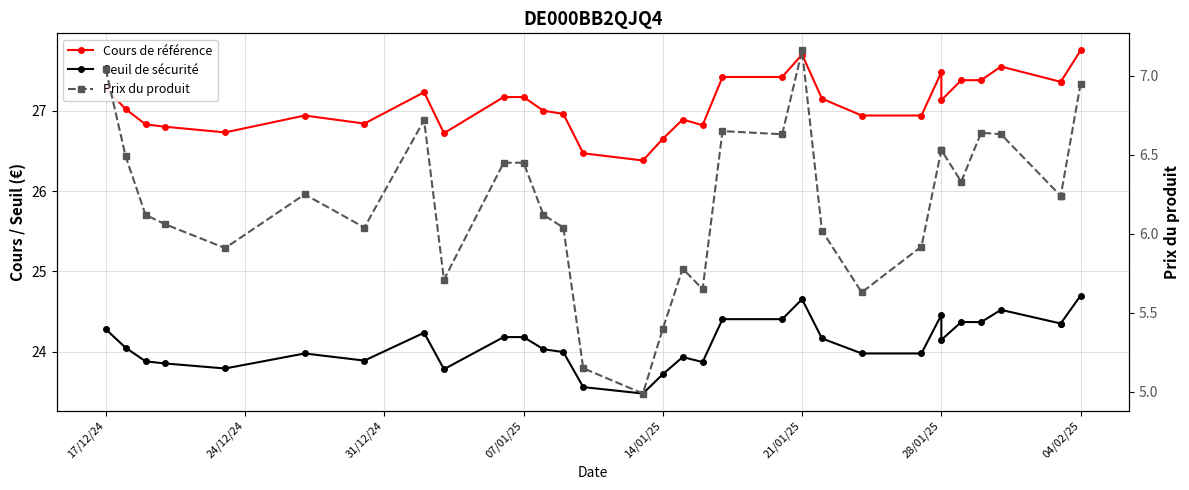

True or false: Seuil de sécurité has a value of 31.8 at 21.

False